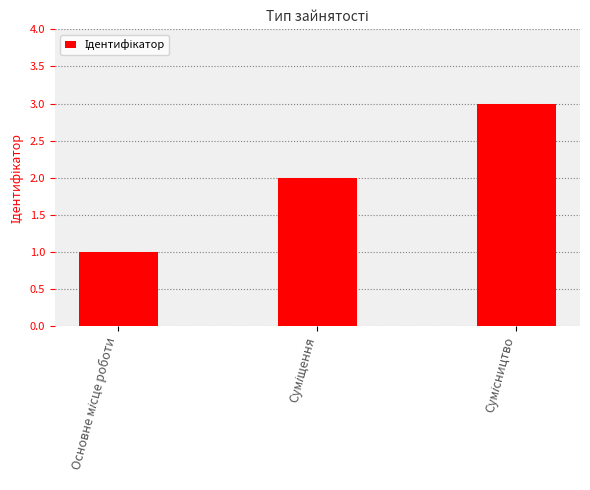

What is the maximum value shown in the chart?

3